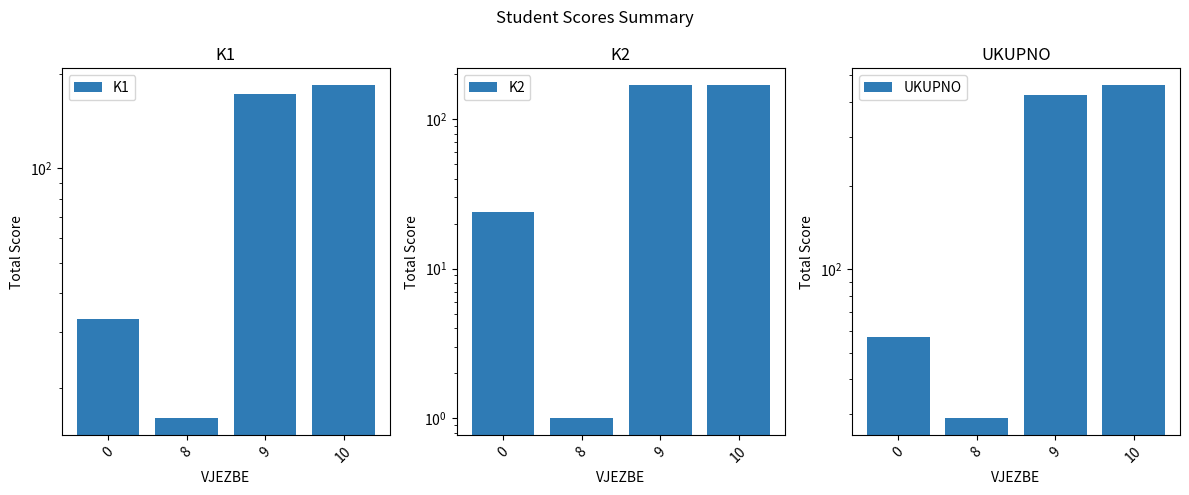

Which series has the largest range (max minus min)?

UKUPNO